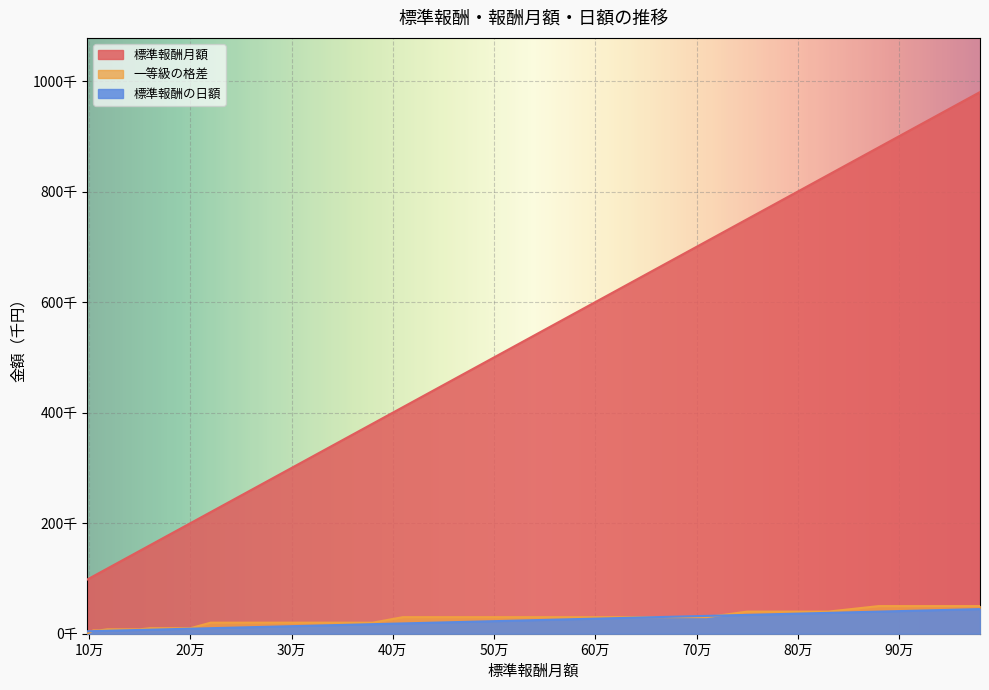

What is the total value across all series at 650000?

709.5